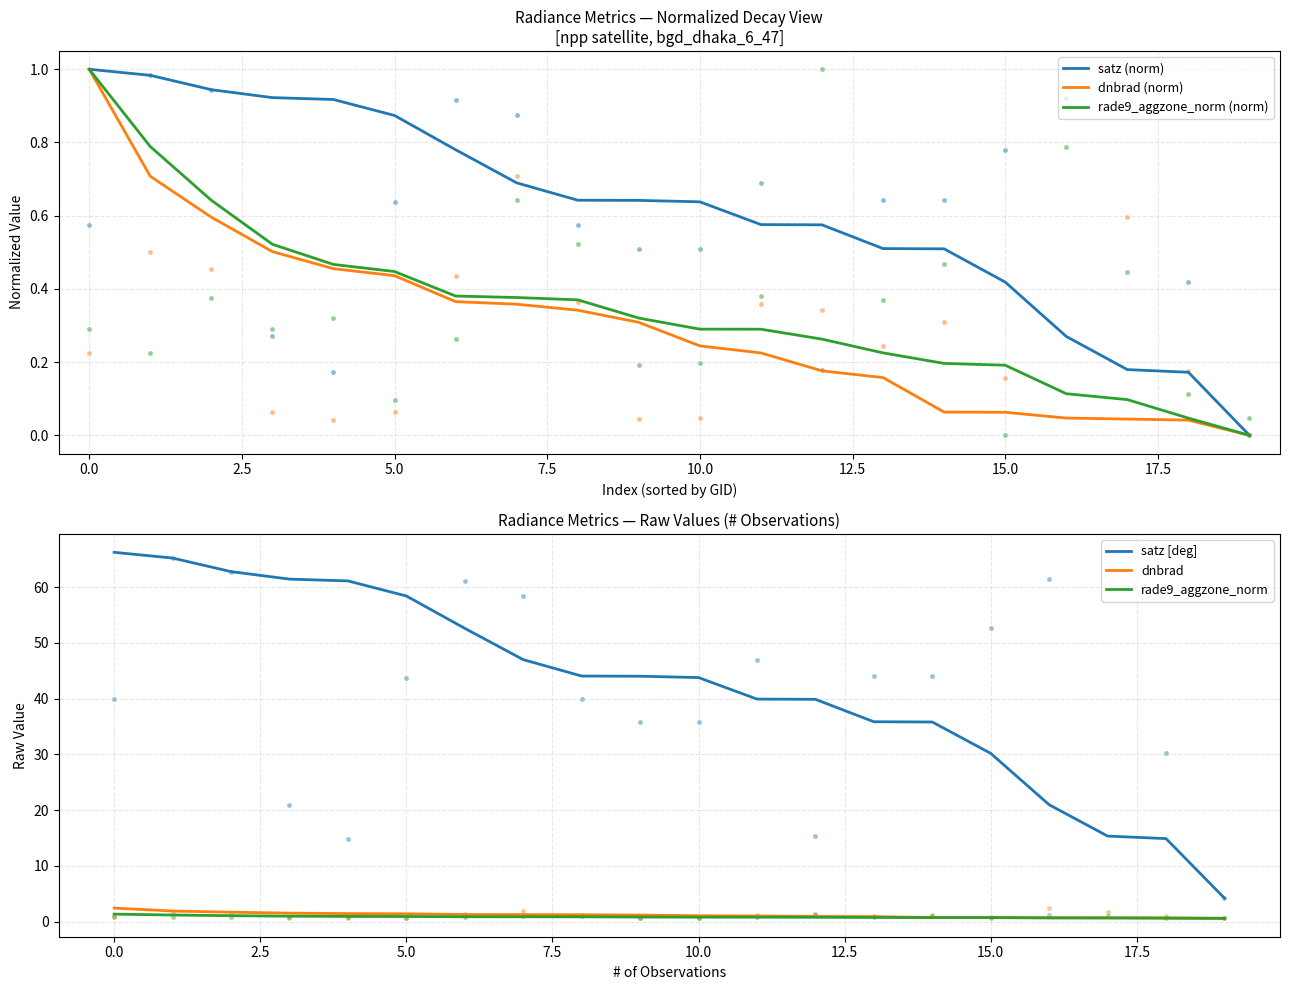

The value of satz [deg] at 10.0 is 43.8. True or false?

True